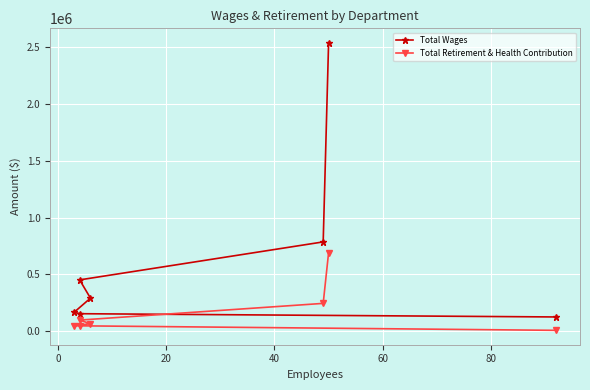

What is the difference between the maximum and second lowest values in the Total Wages series?

2390713